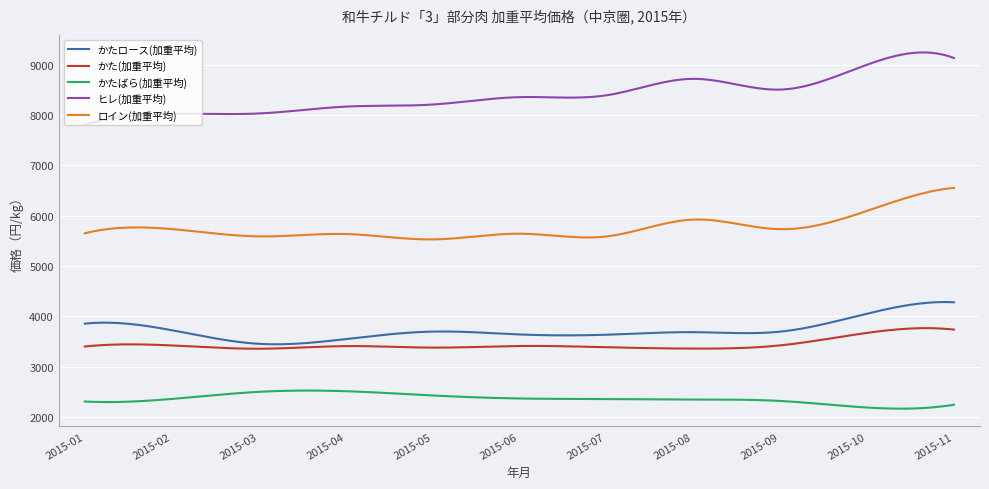

What is the lowest value of the かた(加重平均) series?

3355.6